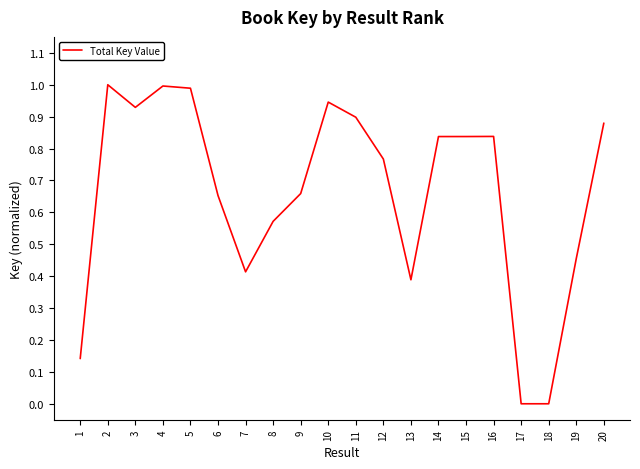

The value at 14 is 1.4. True or false?

False